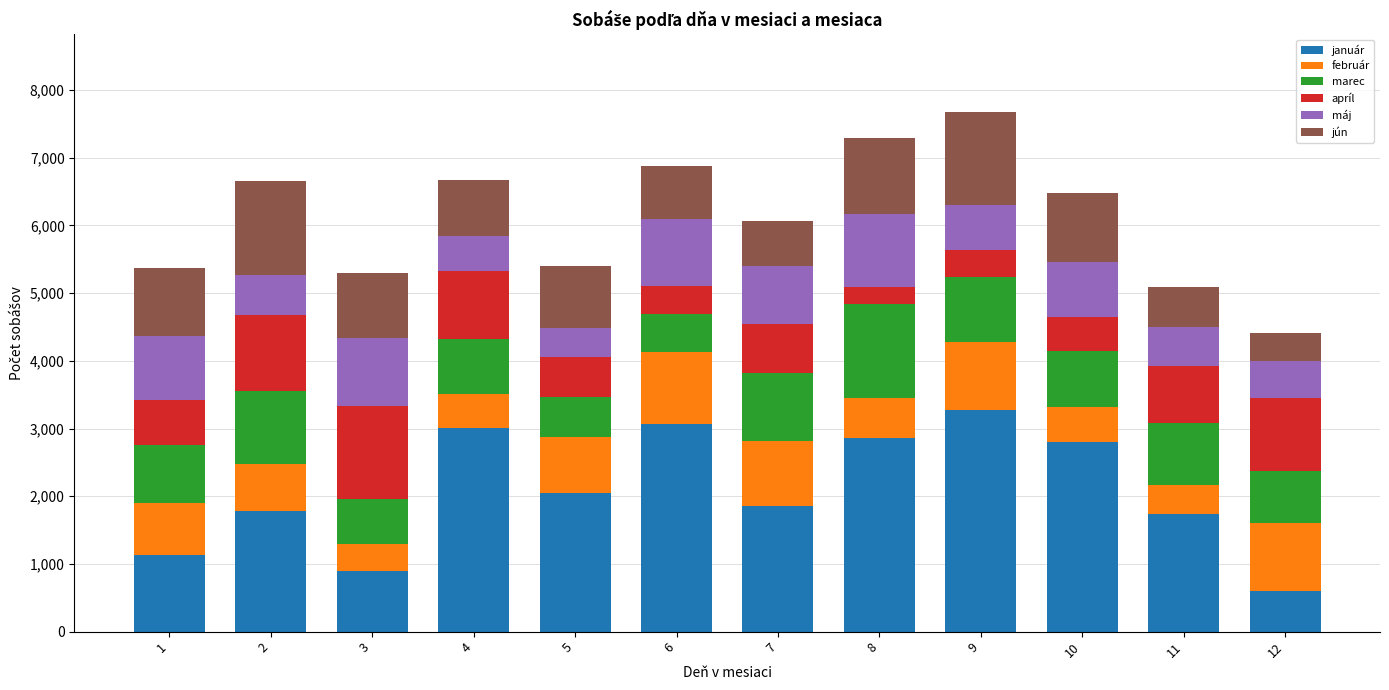

The value of január at 11 is 2428. True or false?

False